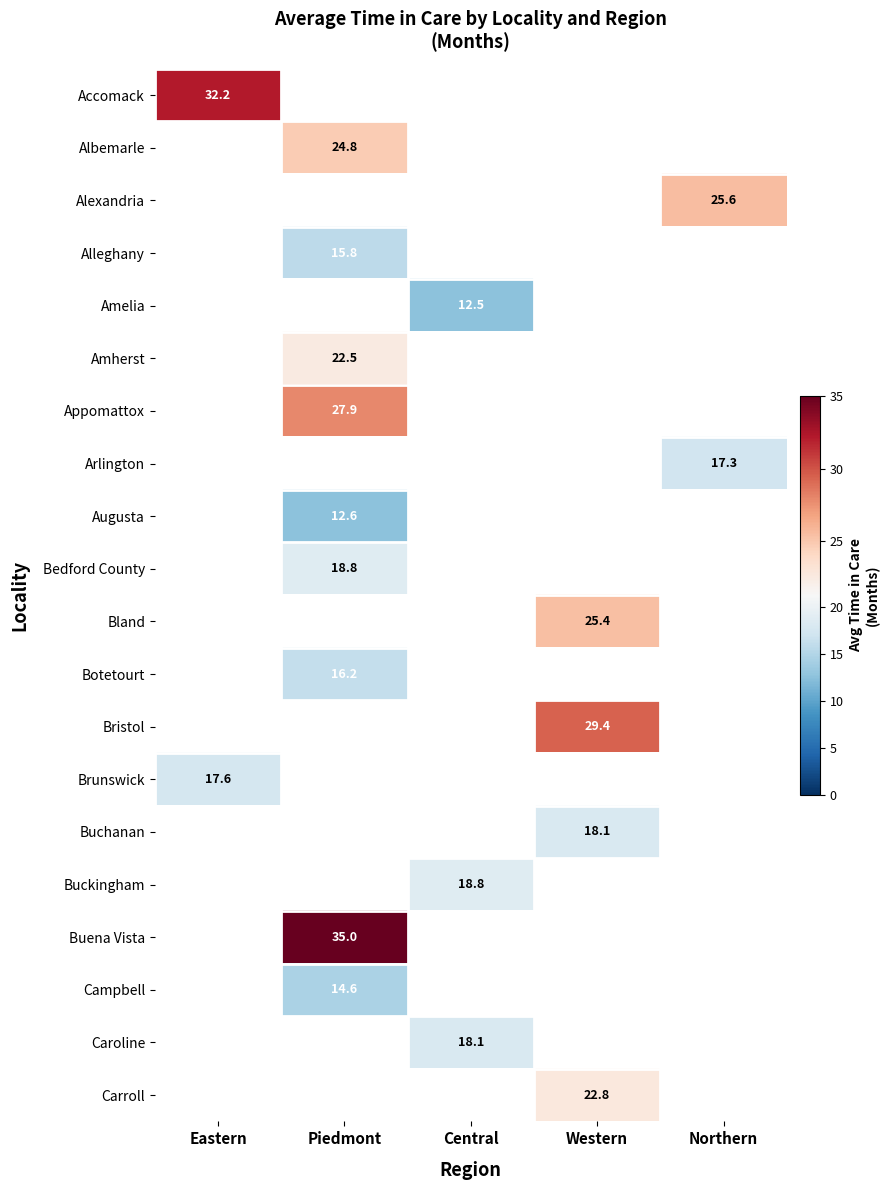

What is the greatest value displayed?

35.0